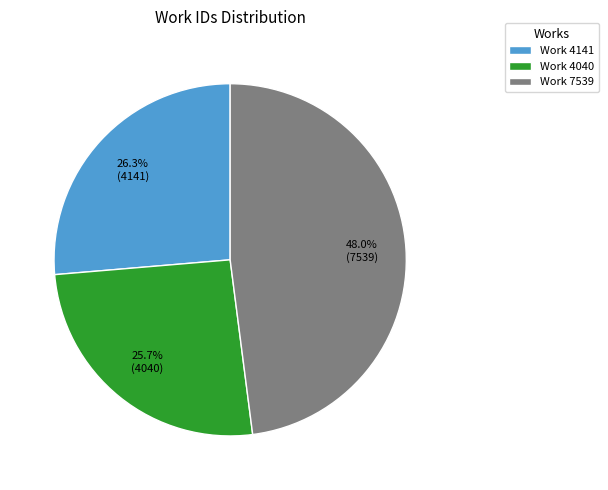

Is the sum of Work 7539 and Work 4040 greater than half?

Yes